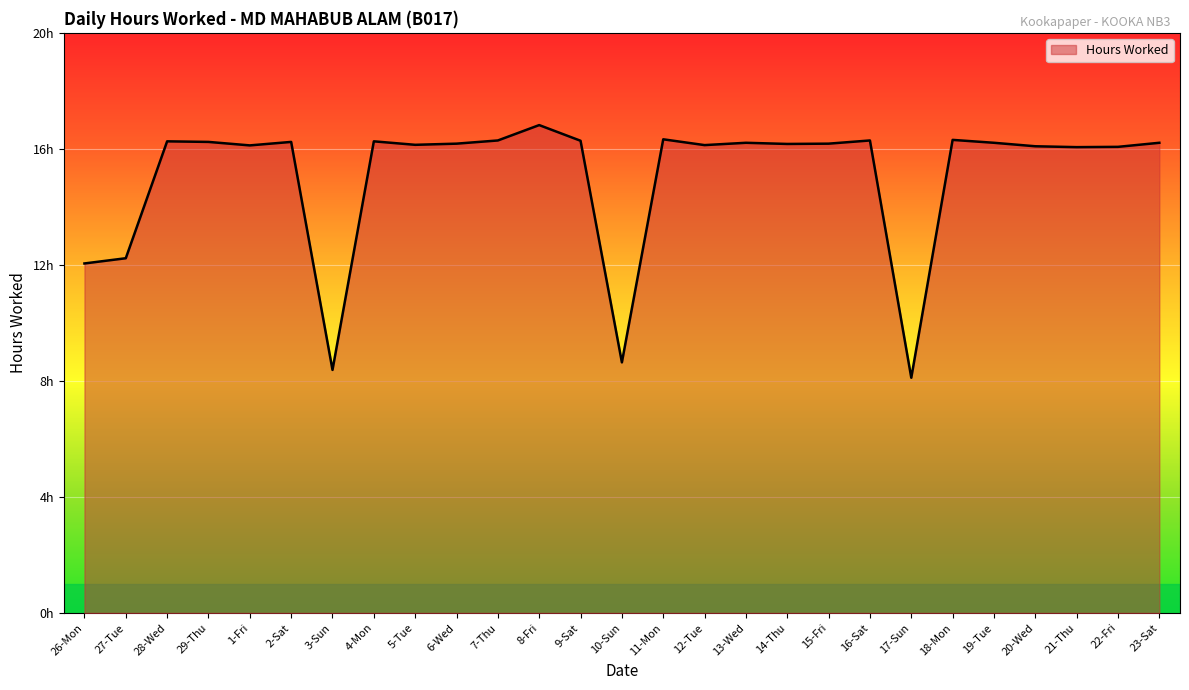

The value at 19-Tue is 16.2. True or false?

True